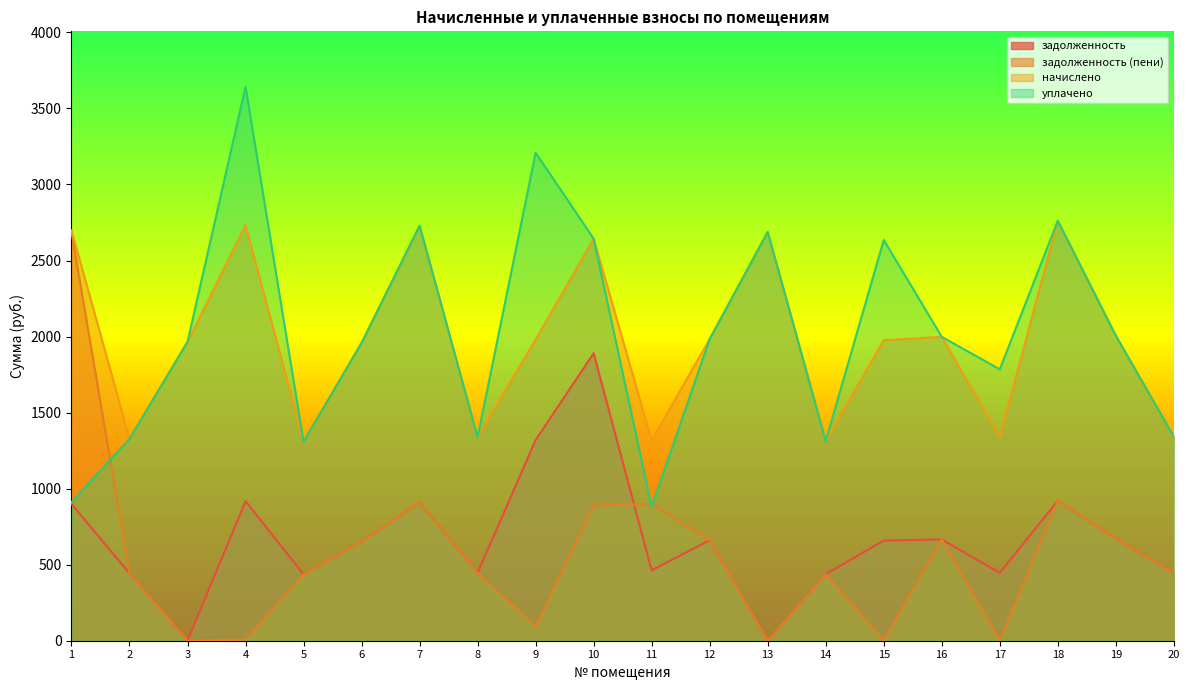

What is the value of the начислено point at the 10th from the left?

2643.6